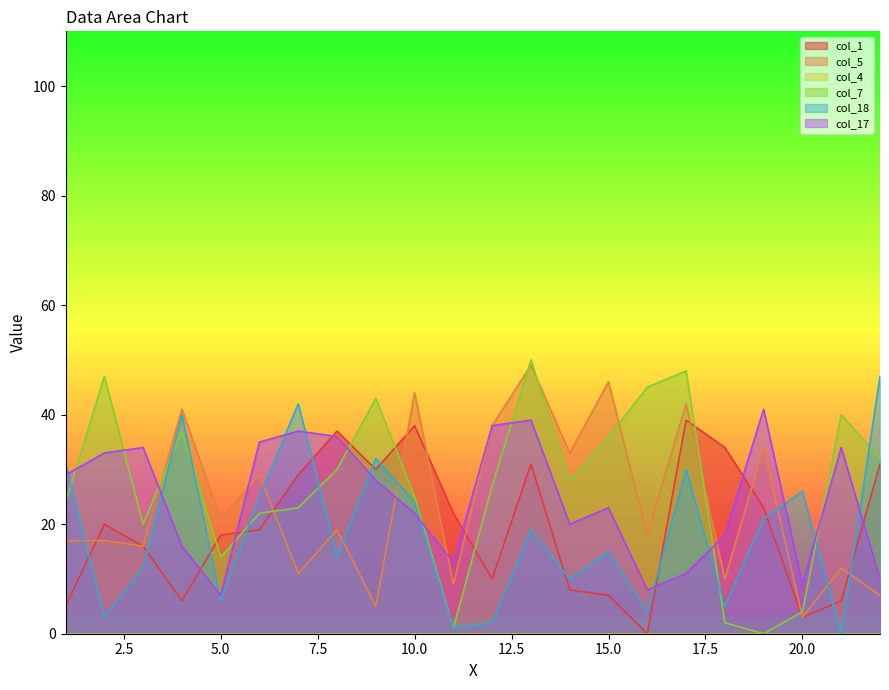

Which series has the widest spread of values?

col_7